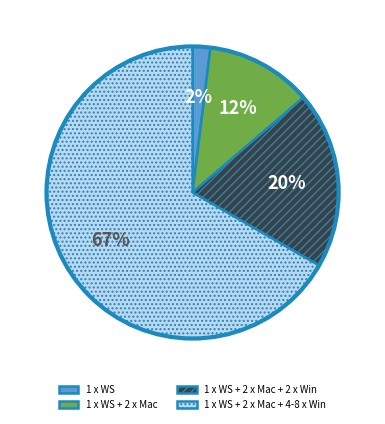

How many segments does this pie chart have?

4